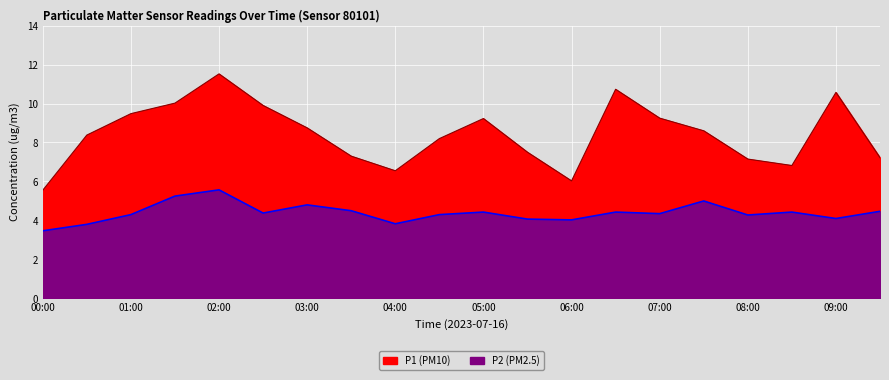

What is the minimum value for P2?

3.5